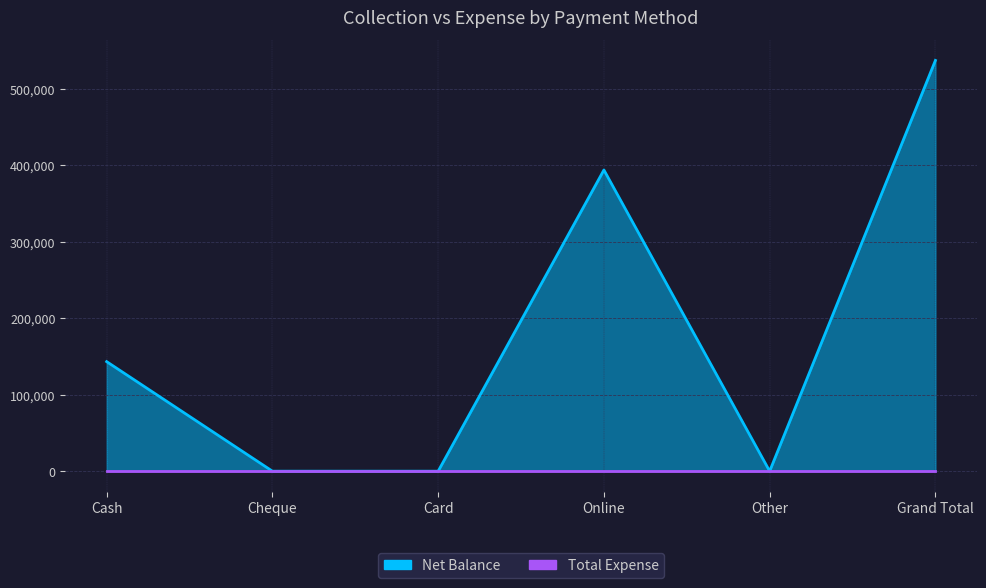

Reading right to left, transcribe all the data shown in this chart.

536822	0	393643	0	0	143179